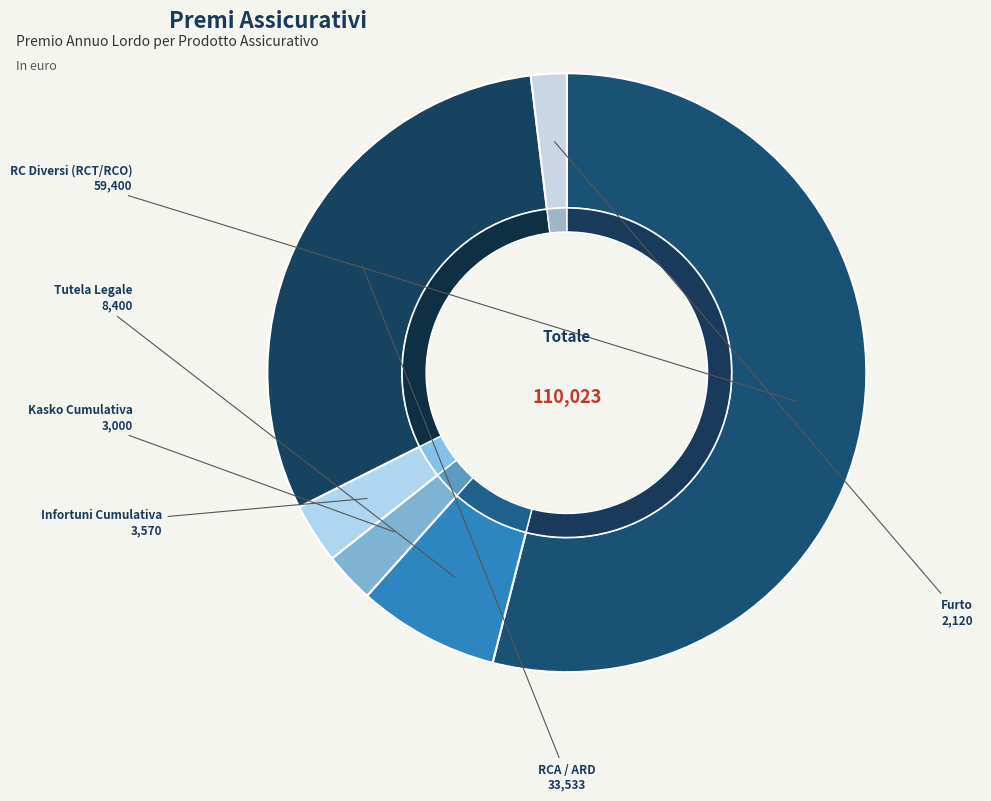

What is the largest slice in the pie chart?

RC Diversi (RCT/RCO)